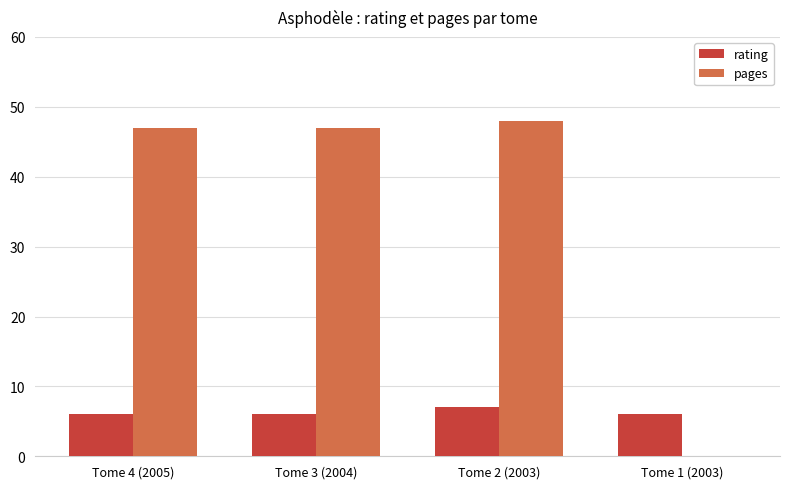

Which series has the largest total across all categories?

pages